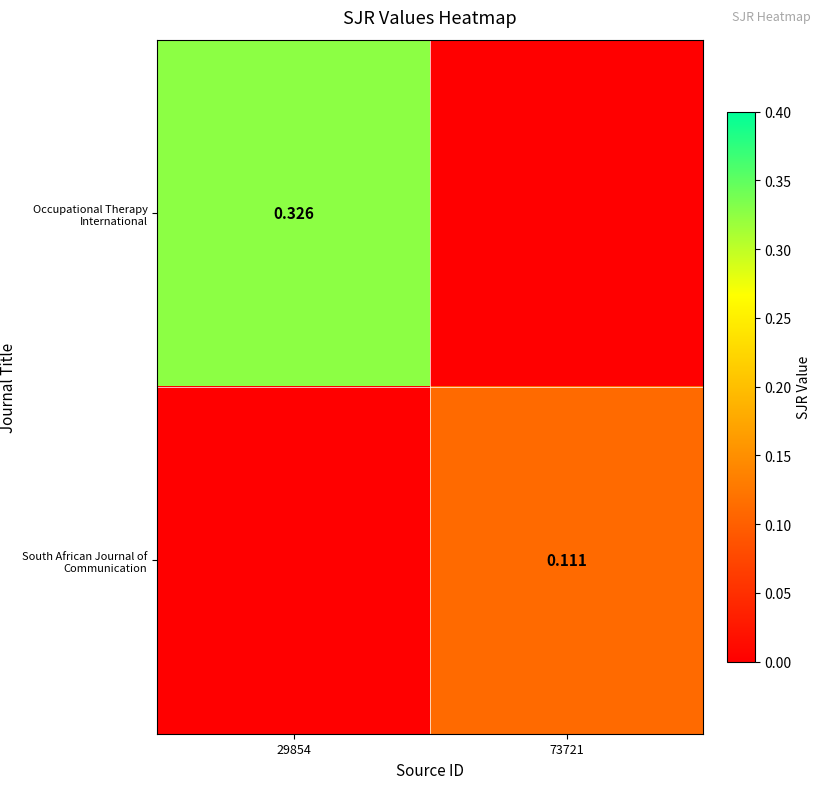

Which category has the highest value in the South African Journal of Communication series?

73721